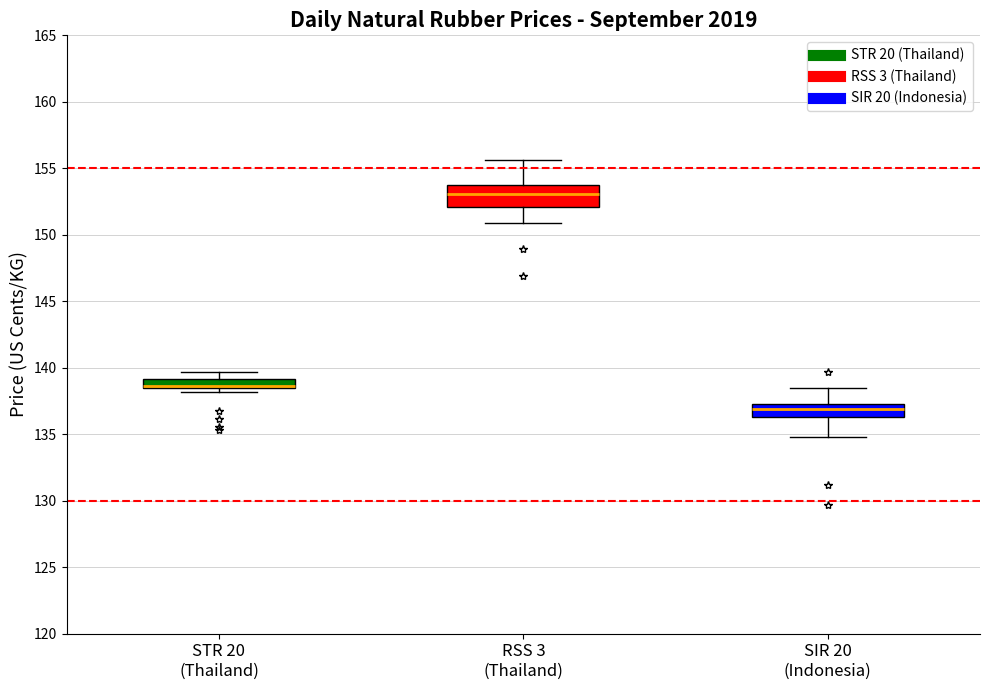

Which box is the tallest, from its lower edge to its upper edge?

RSS 3 (Thailand)